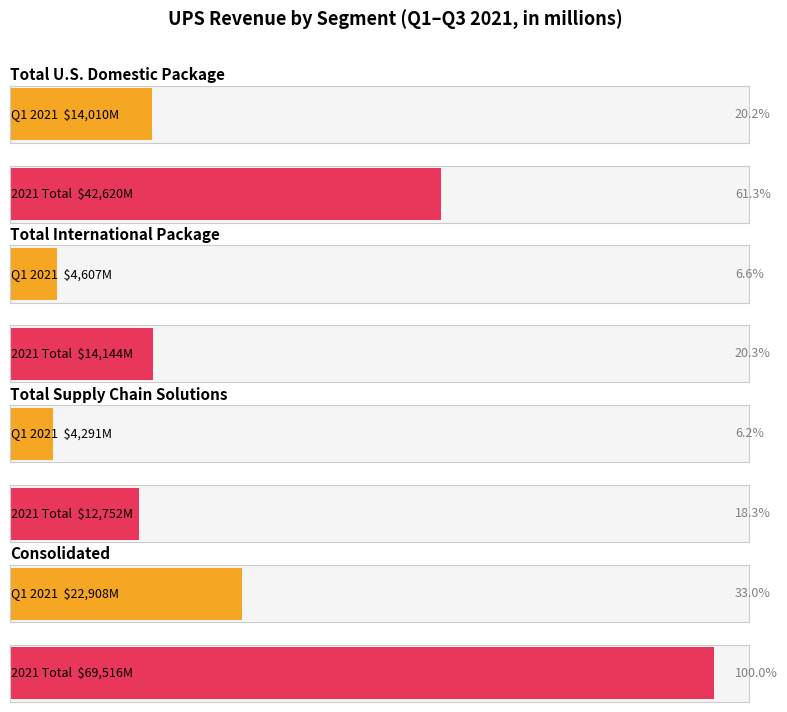

How many groups of bars are there?

4